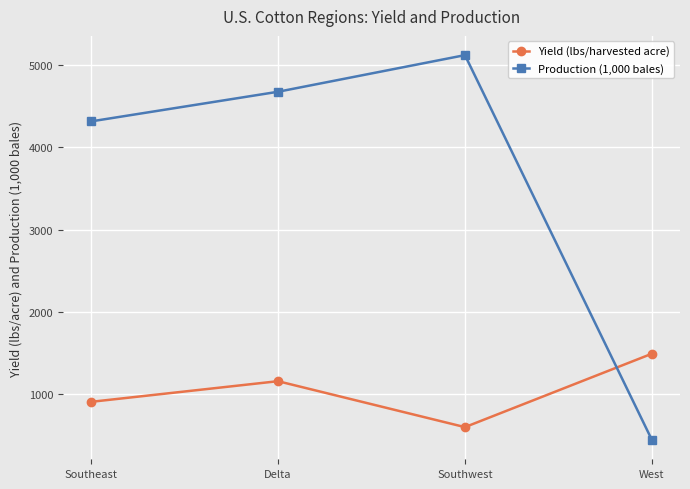

The Yield (lbs/harvested acre) series shows 1493.7 at West. True or false?

True